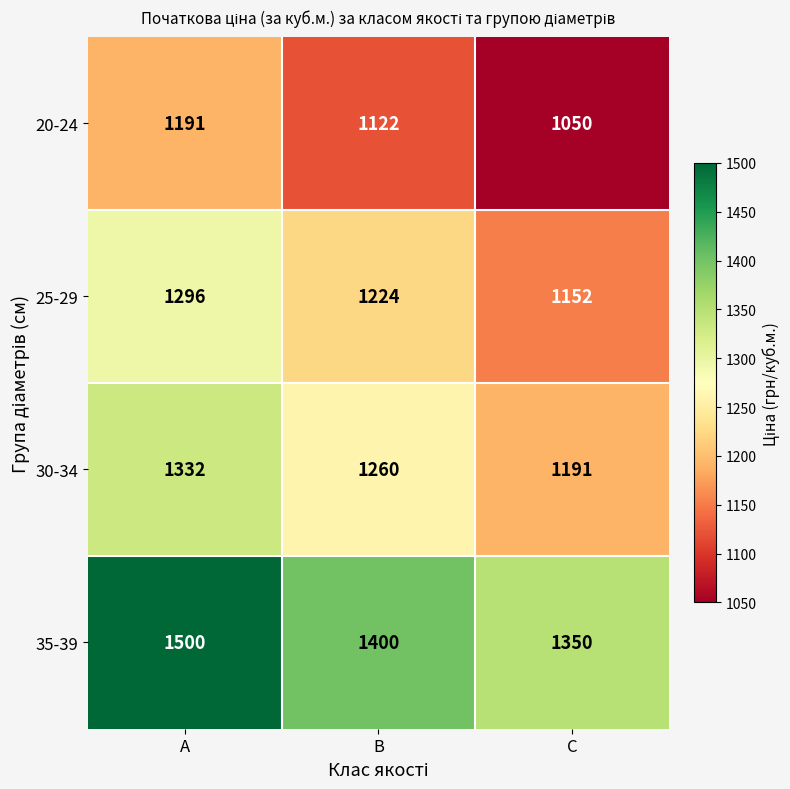

At which category is the sum across all series the highest?

A